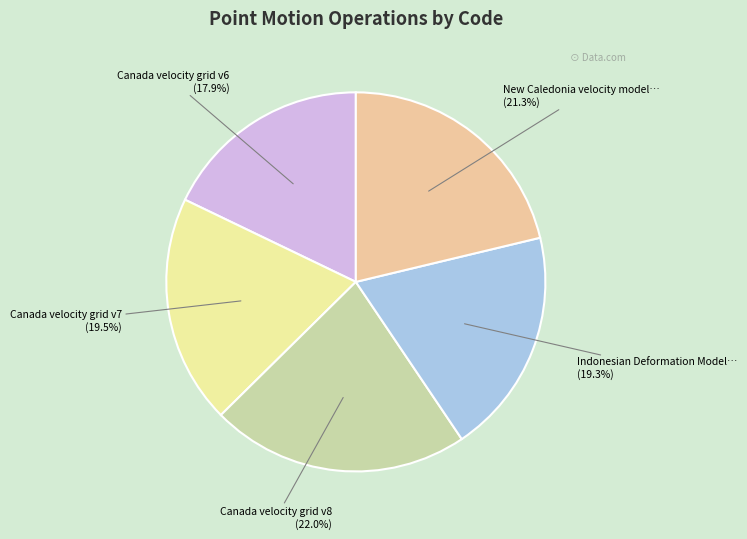

How many slices are in this pie chart?

5